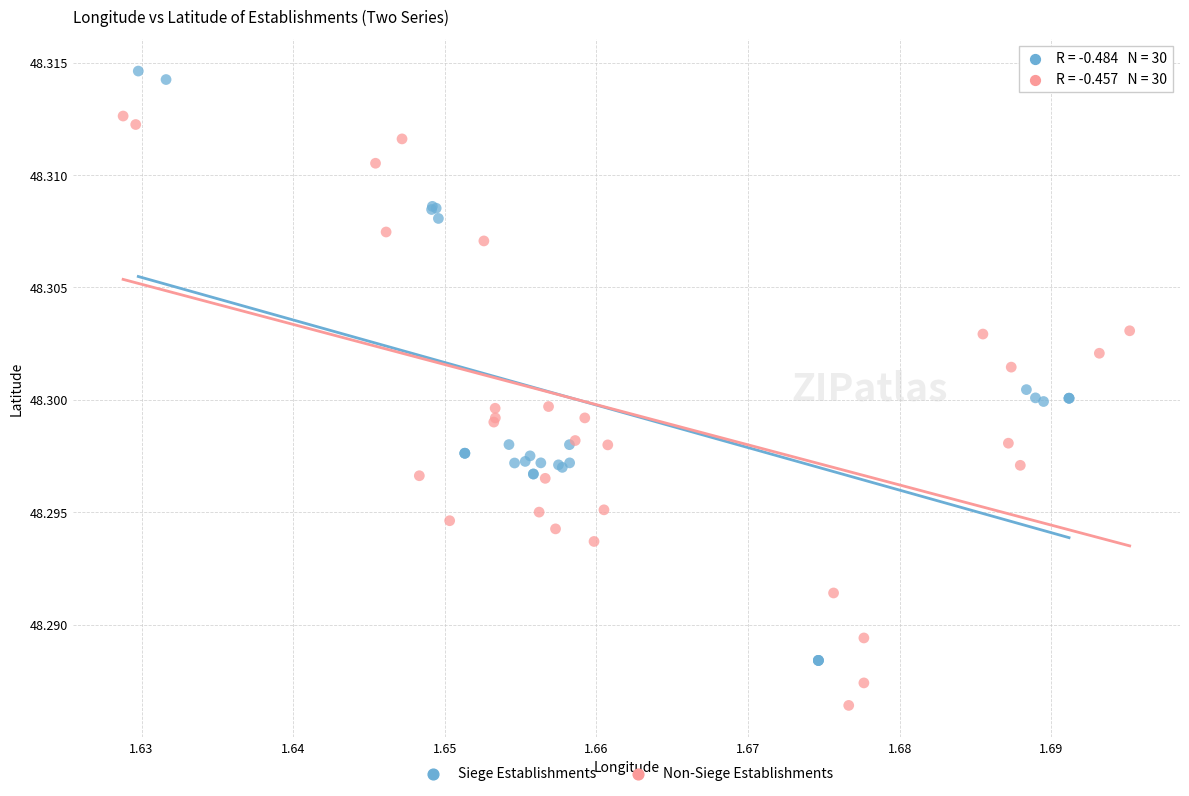

Which series reaches the maximum Y coordinate?

Siege Establishments